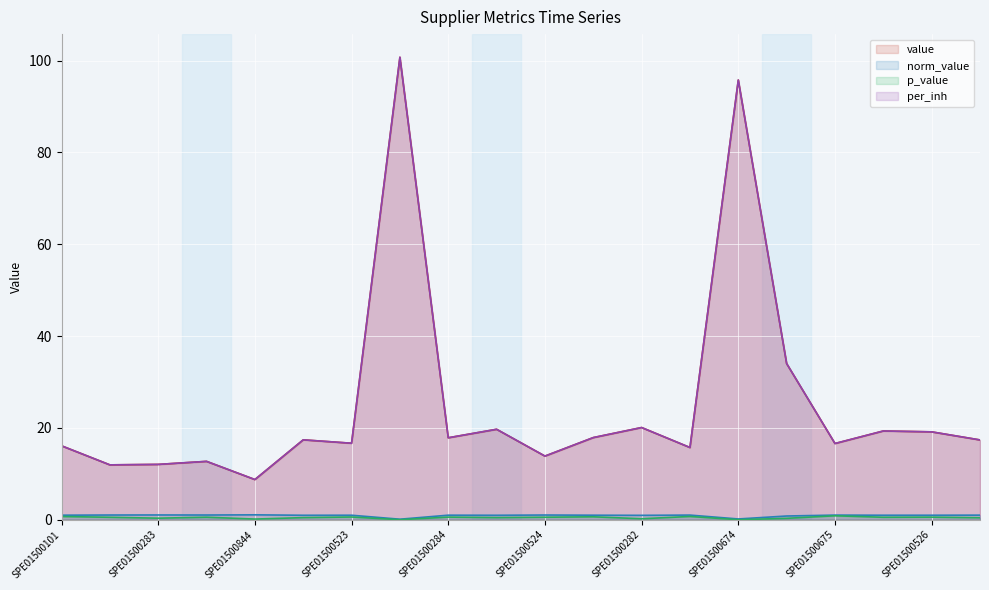

Where is value nearest to the value 54?

SPE01500422